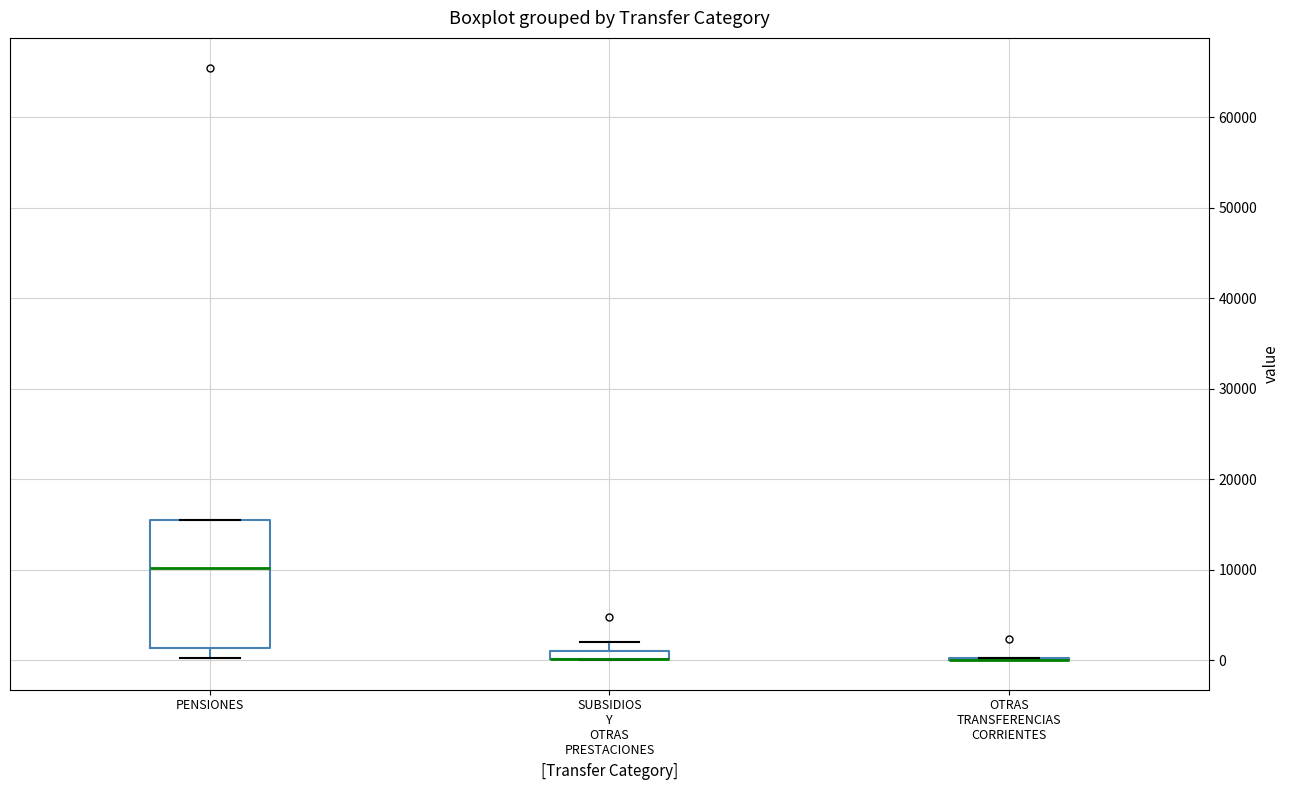

Where is the lower edge of the box for PENSIONES on the y-axis? The values are not printed on the chart, so give them approximately, as read against the axis.

1000